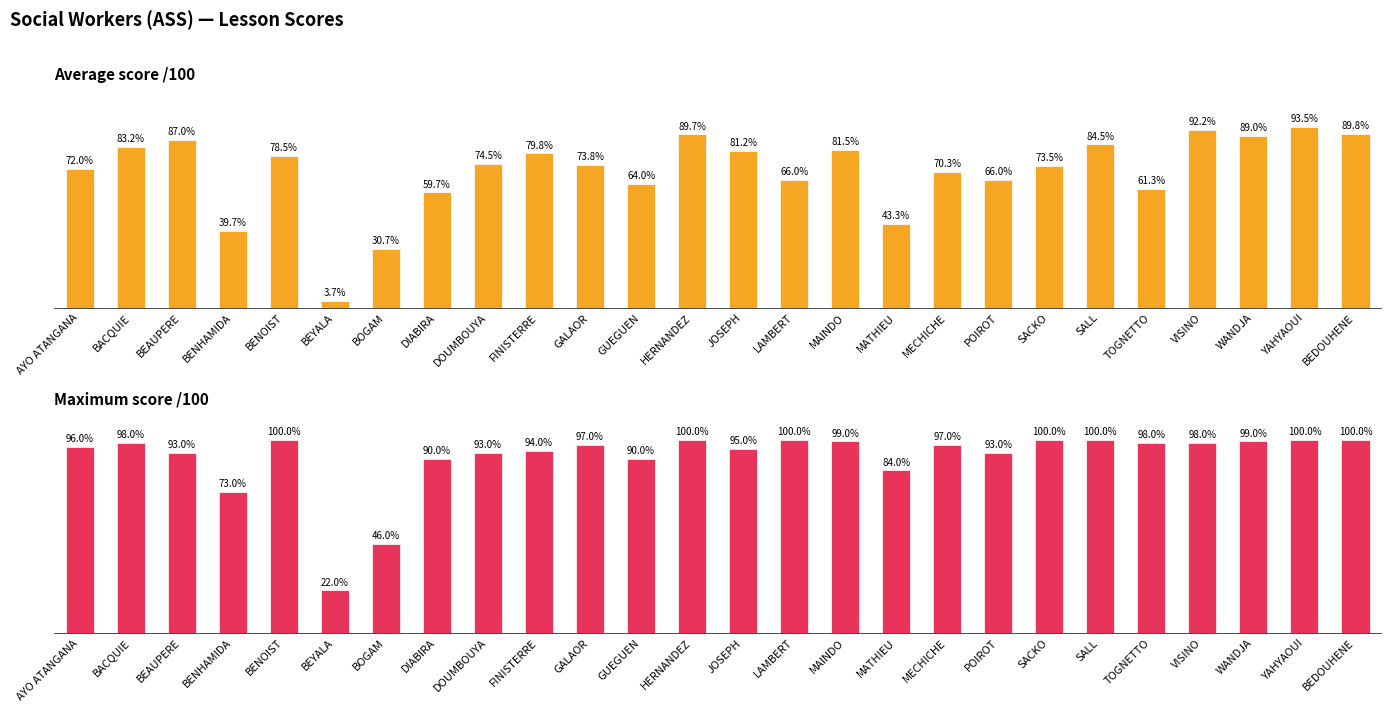

What is the sum of all Maximum score /100 values?

2355.0